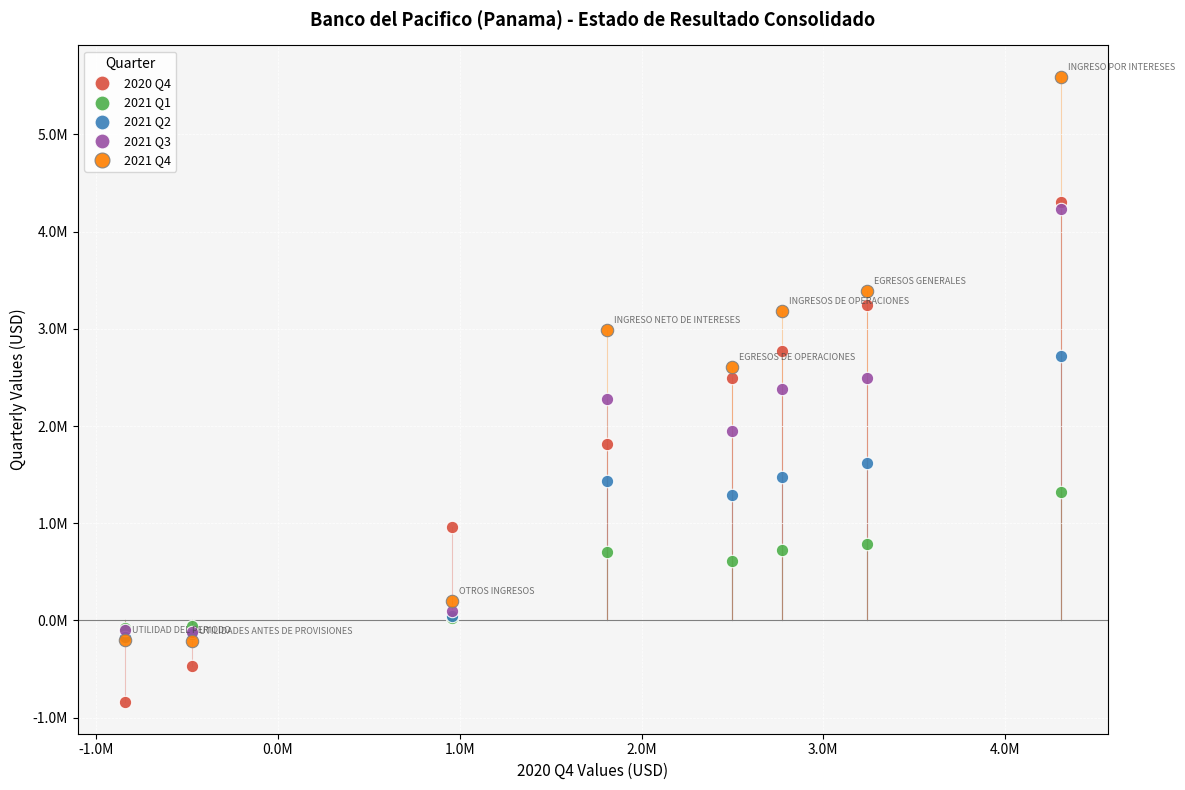

Which series reaches the minimum Y coordinate?

2020 Q4